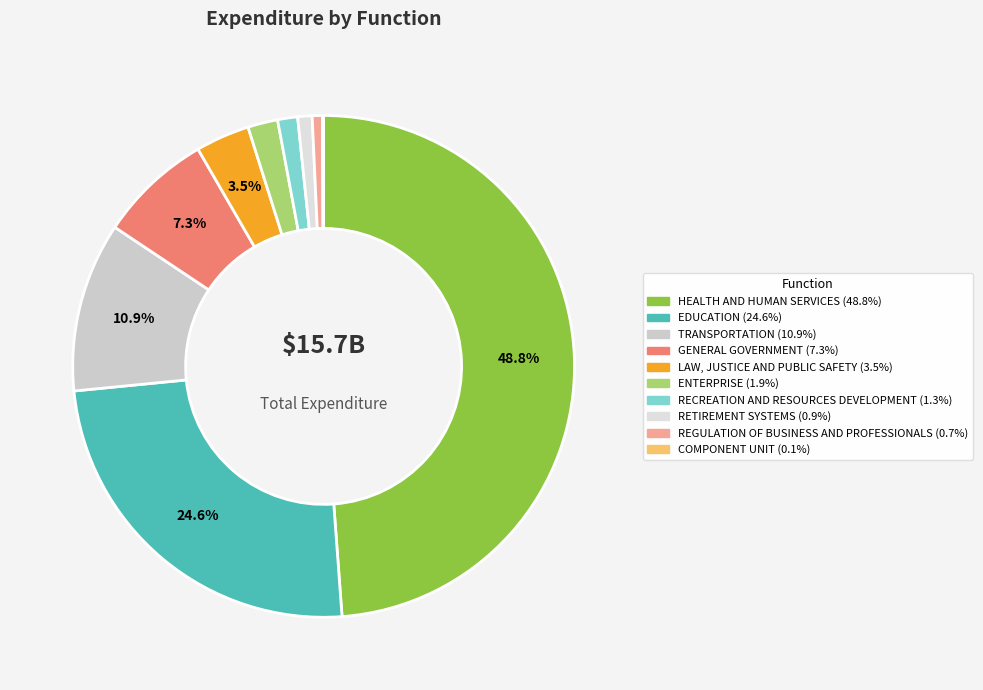

Is there a majority slice in this chart?

No